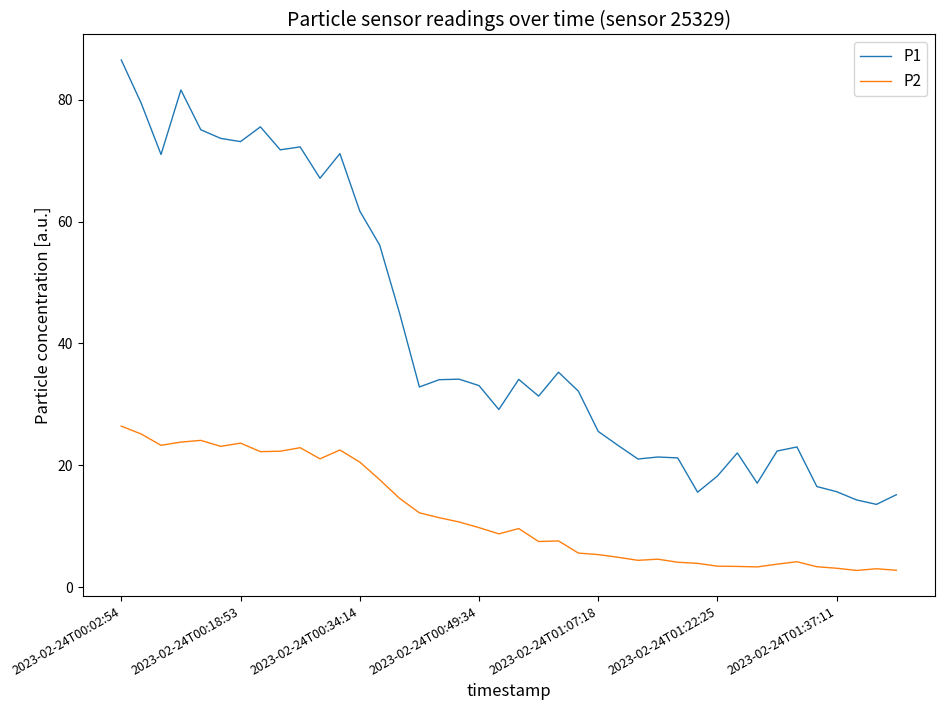

True or false: P2 and P1 cross at least once.

False